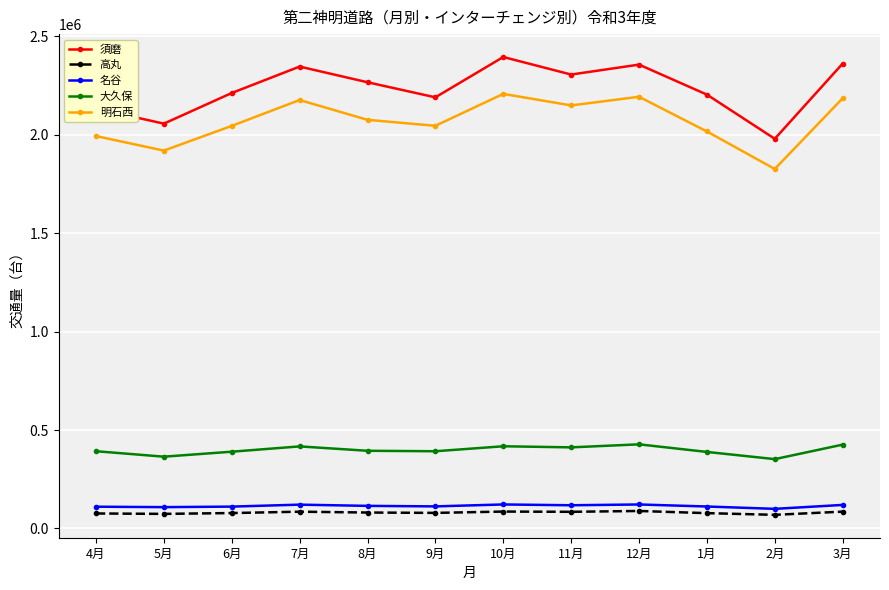

True or false: 名谷 and 高丸 intersect in this chart.

False